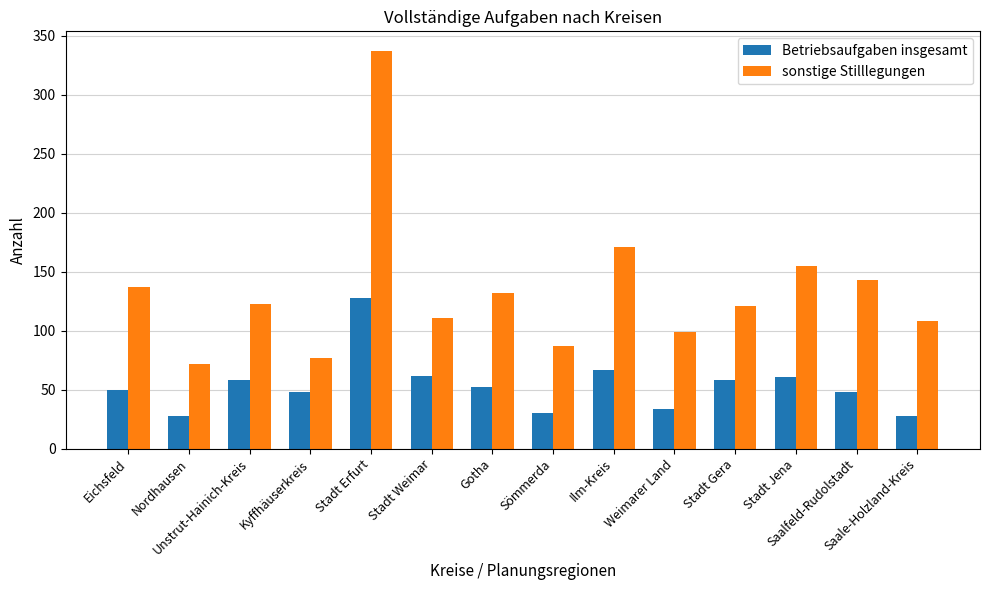

What is the difference between the second highest and minimum values in the Betriebsaufgaben insgesamt series?

39